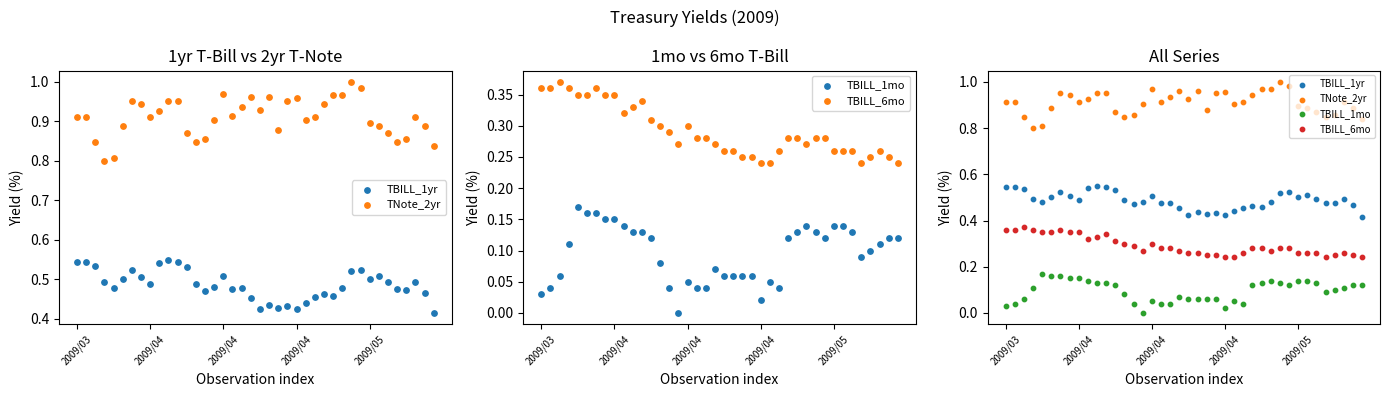

What is the total value across all series at 5?

1.9